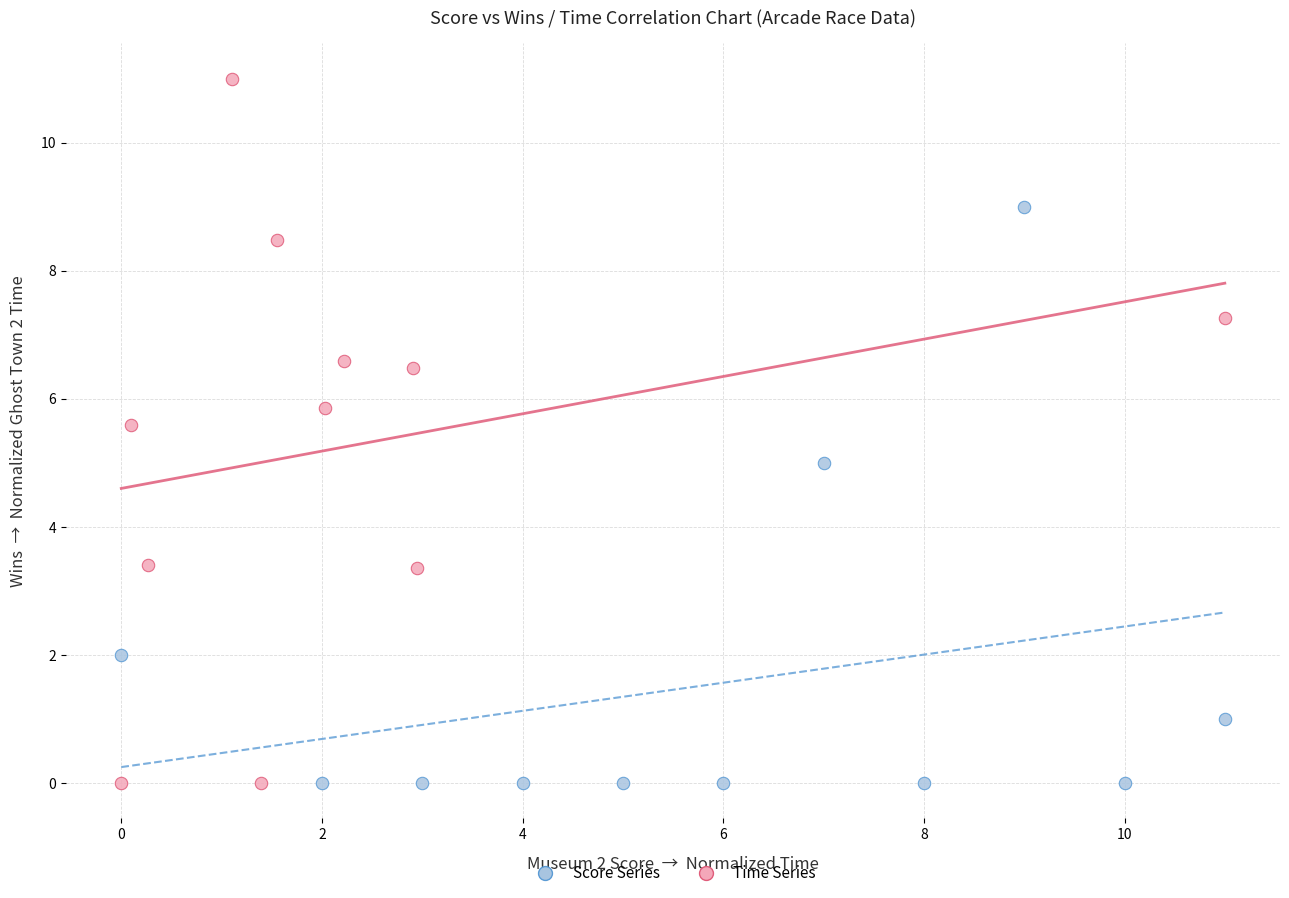

What are all the series names shown in the legend?

Score Series, Time Series